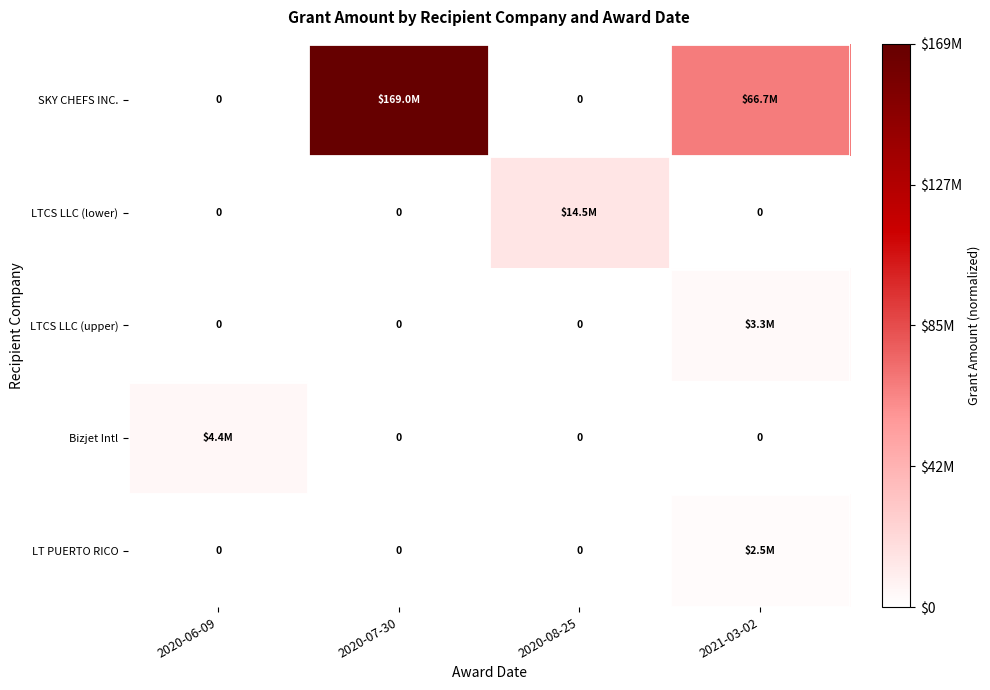

List the labels in order of LTCS LLC (lower) value, smallest first.

2020-06-09, 2020-07-30, 2021-03-02, 2020-08-25